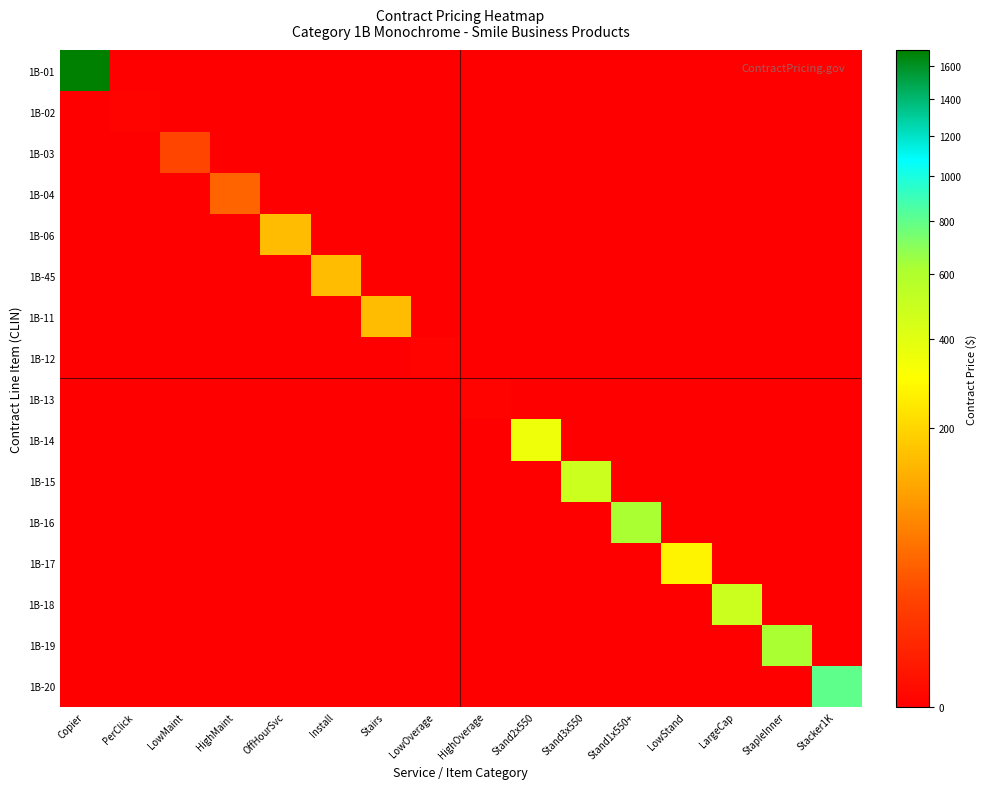

Rank the series at LowOverage from highest to lowest value.

1B-12, 1B-01, 1B-02, 1B-03, 1B-04, 1B-06, 1B-45, 1B-11, 1B-13, 1B-14, 1B-15, 1B-16, 1B-17, 1B-18, 1B-19, 1B-20